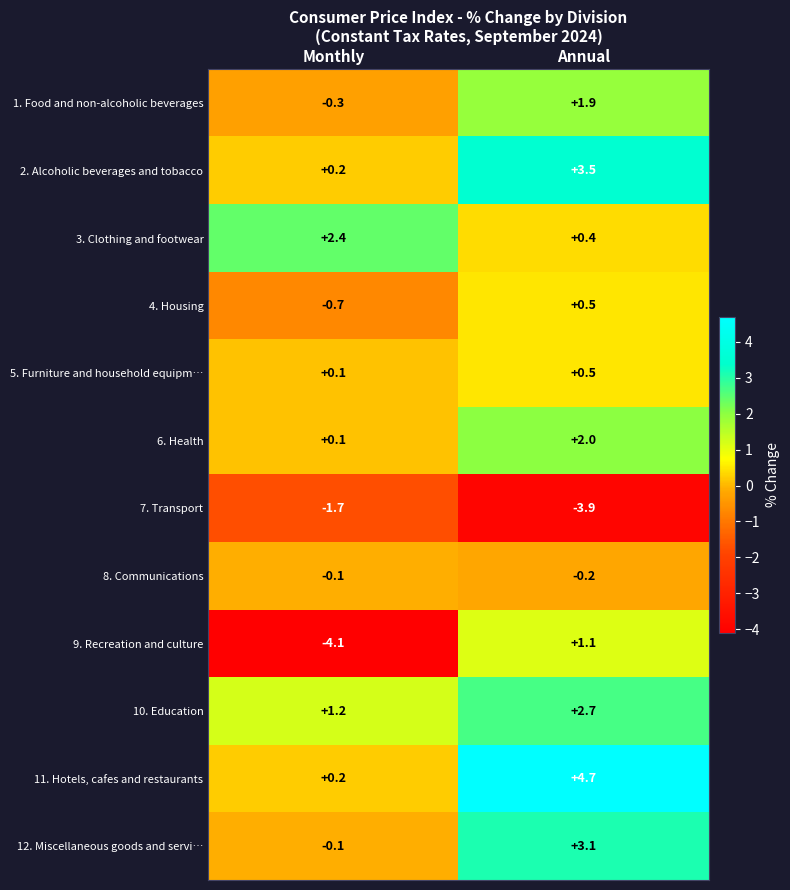

What is the total value across all series at Annual?

16.3